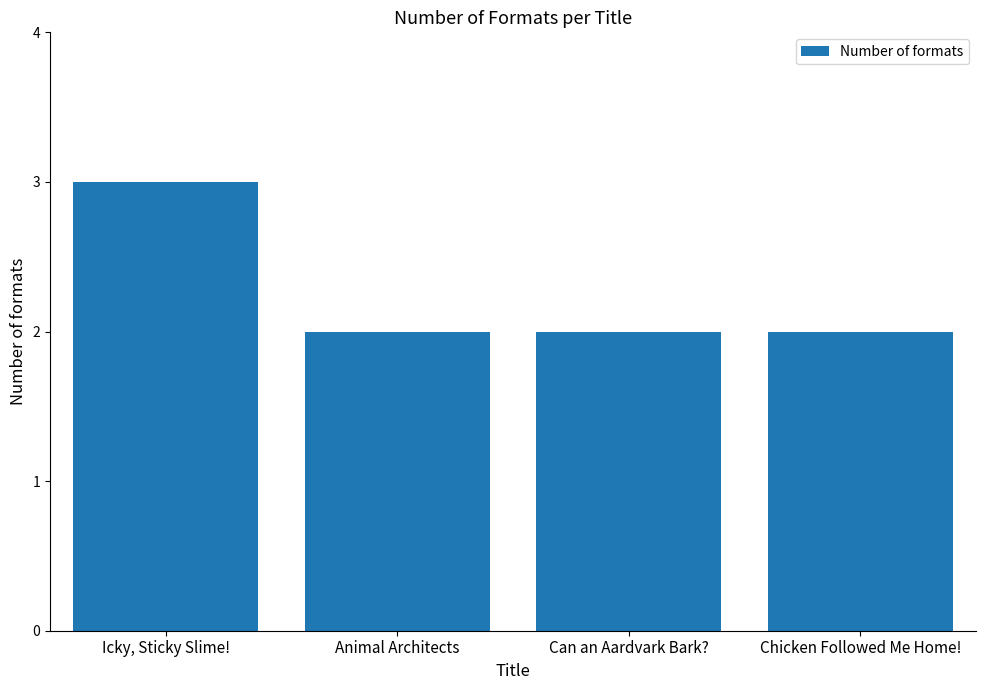

What is the smallest value displayed?

2